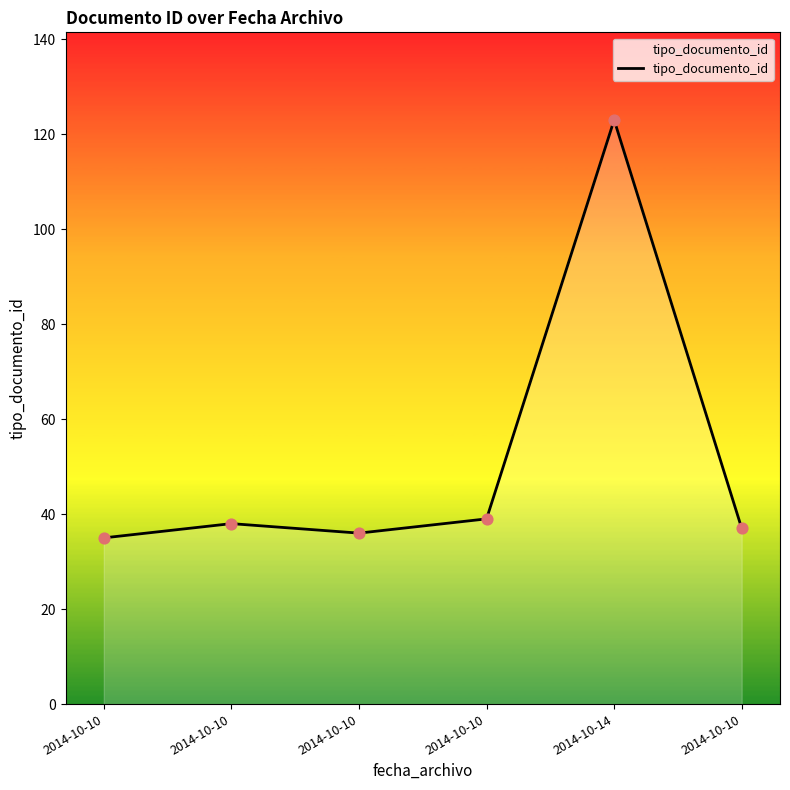

What is the change in value from 2014-10-10 to 2014-10-10?

+3